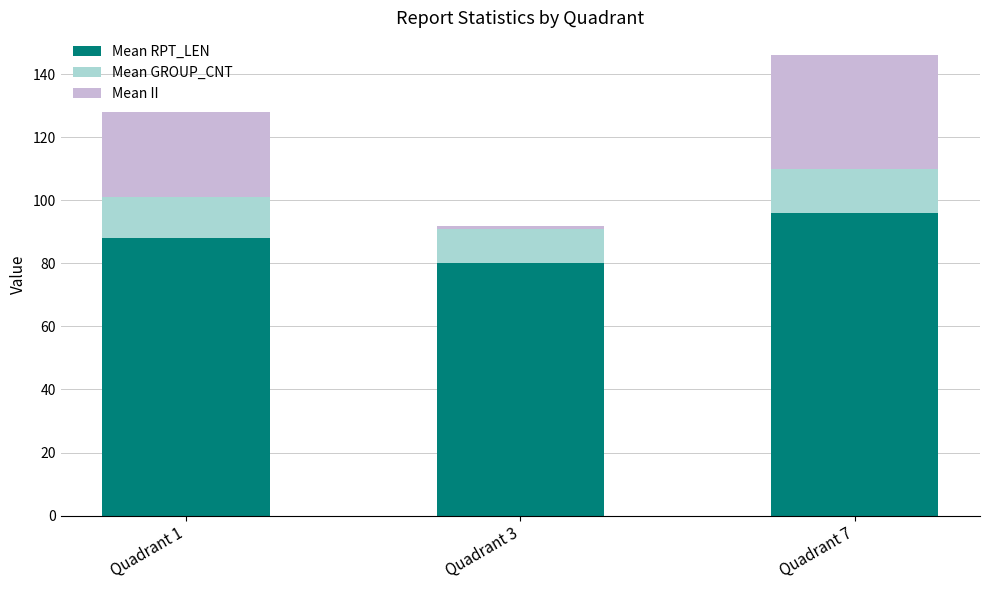

Rank the categories by Mean RPT_LEN value from highest to lowest.

Quadrant 7, Quadrant 1, Quadrant 3